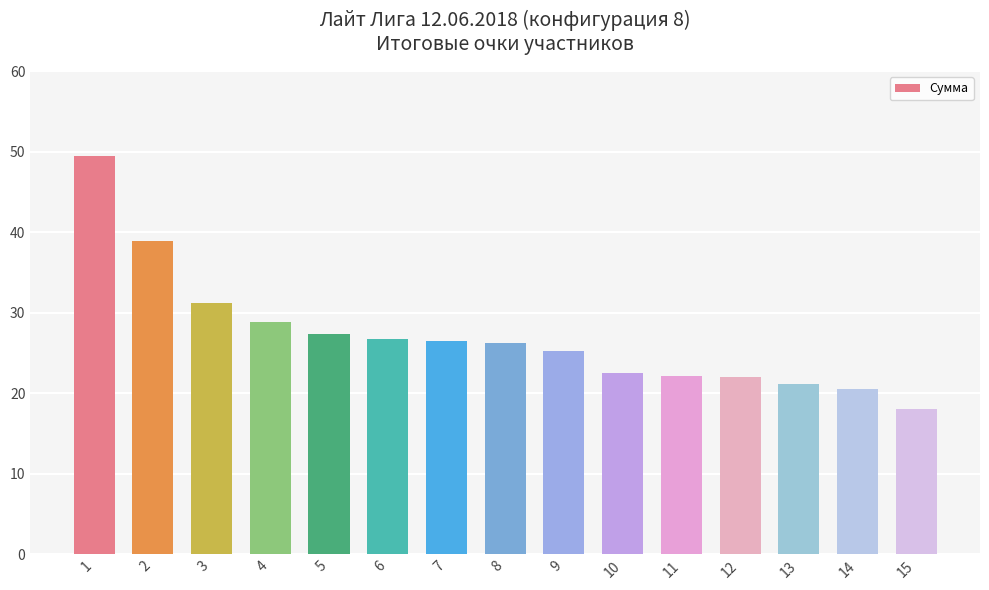

What is the sum of all values?

406.9